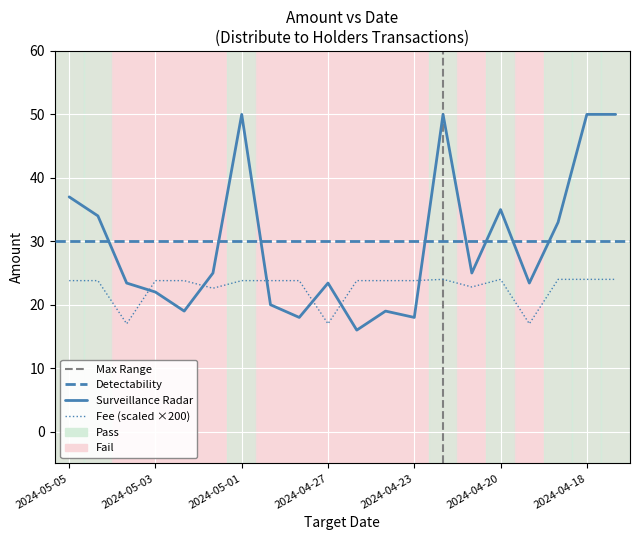

At which category is the sum across all series the highest?

2024-04-22